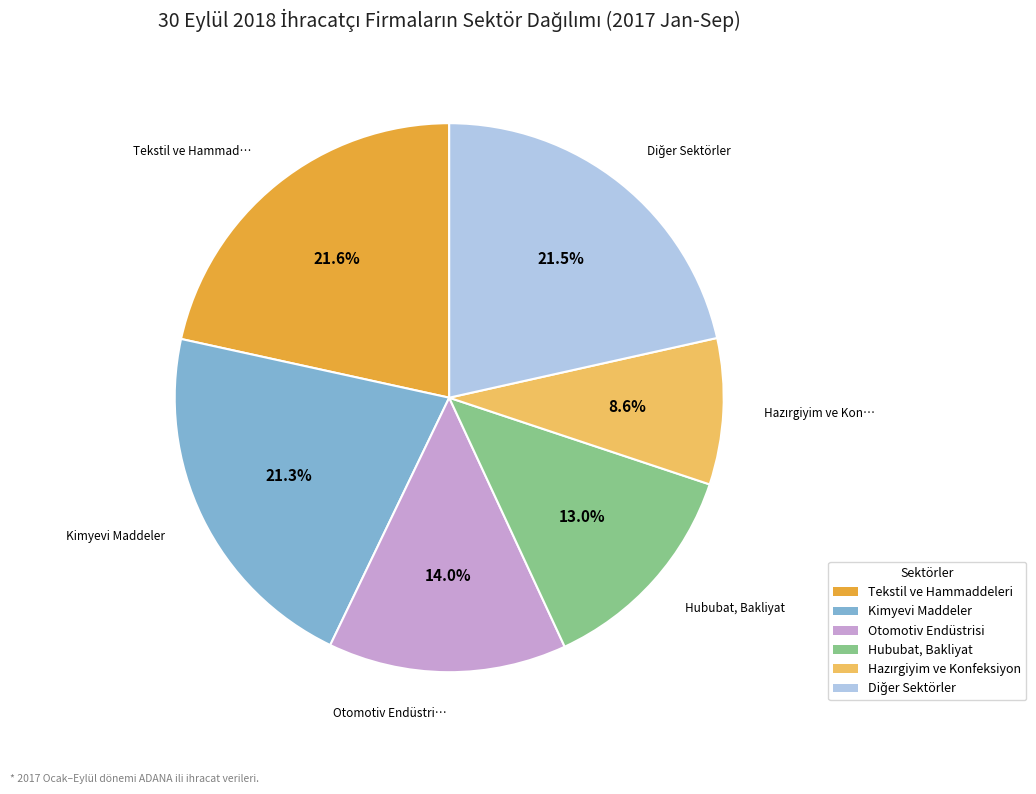

Is there any slice that represents more than half of the pie?

No